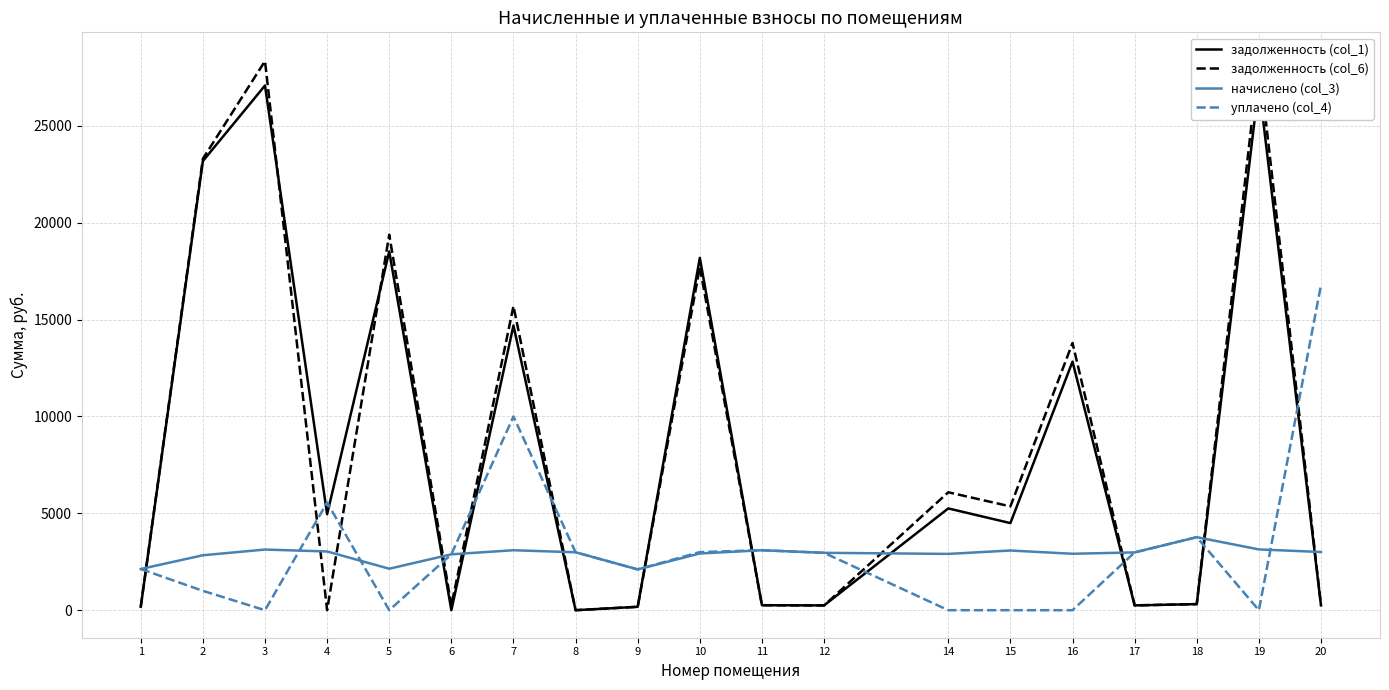

Reading right to left, transcribe all the data shown in this chart.

задолженность (col_1): 20=250.4	19=27146.5	18=314.1	17=248.6	16=12835.1	15=4496.6	14=5254.4	12=246.9	11=258.0	10=18187.2	9=175.5	8=0.0	7=14698.6	6=0.0	5=18523.0	4=4953.5	3=27085.3	2=23186.4	1=177.3
задолженность (col_6): 20=250.4	19=28411.4	18=314.1	17=248.6	16=13792.9	15=5358.9	14=6088.7	12=246.9	11=258.0	10=17707.9	9=175.5	8=0.0	7=15701.0	6=240.4	5=19386.0	4=0.0	3=28347.3	2=23304.5	1=177.3
начислено (col_3): 20=3004.6	19=3138.0	18=3769.8	17=2983.6	16=2913.4	15=3081.8	14=2906.3	12=2962.4	11=3095.9	10=2927.4	9=2106.0	8=2990.5	7=3095.9	6=2885.3	5=2141.2	4=3032.6	3=3130.9	2=2836.1	1=2127.1
уплачено (col_4): 20=16783.1	19=0.0	18=3769.8	17=2983.6	16=0.0	15=0.0	14=0.0	12=2962.4	11=3095.9	10=3000.0	9=2106.0	8=2990.5	7=10000.0	6=2885.3	5=0.0	4=5559.8	3=0.0	2=1000.0	1=2127.1